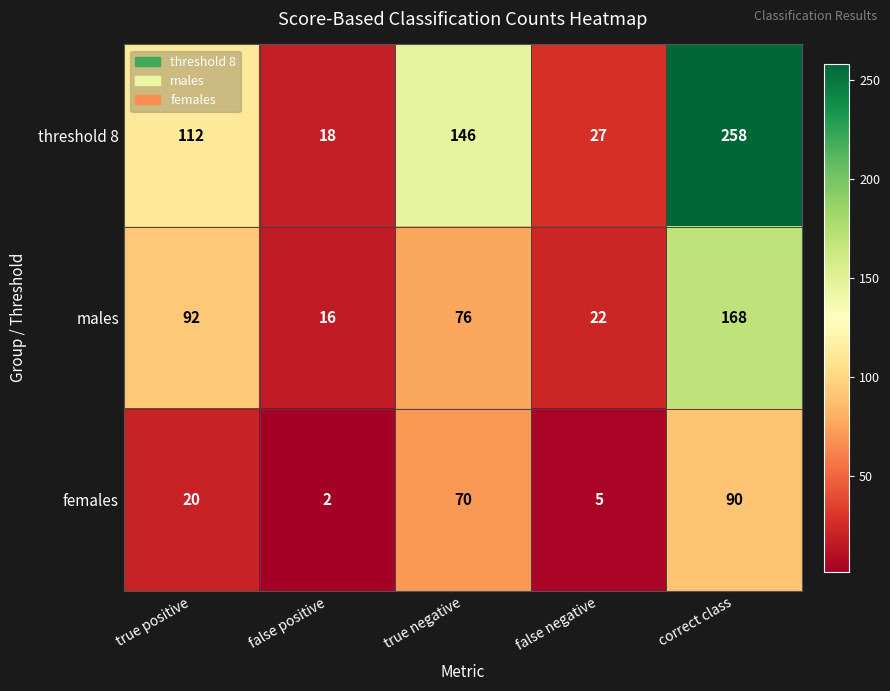

What is the difference between the maximum and minimum values in the males series?

152